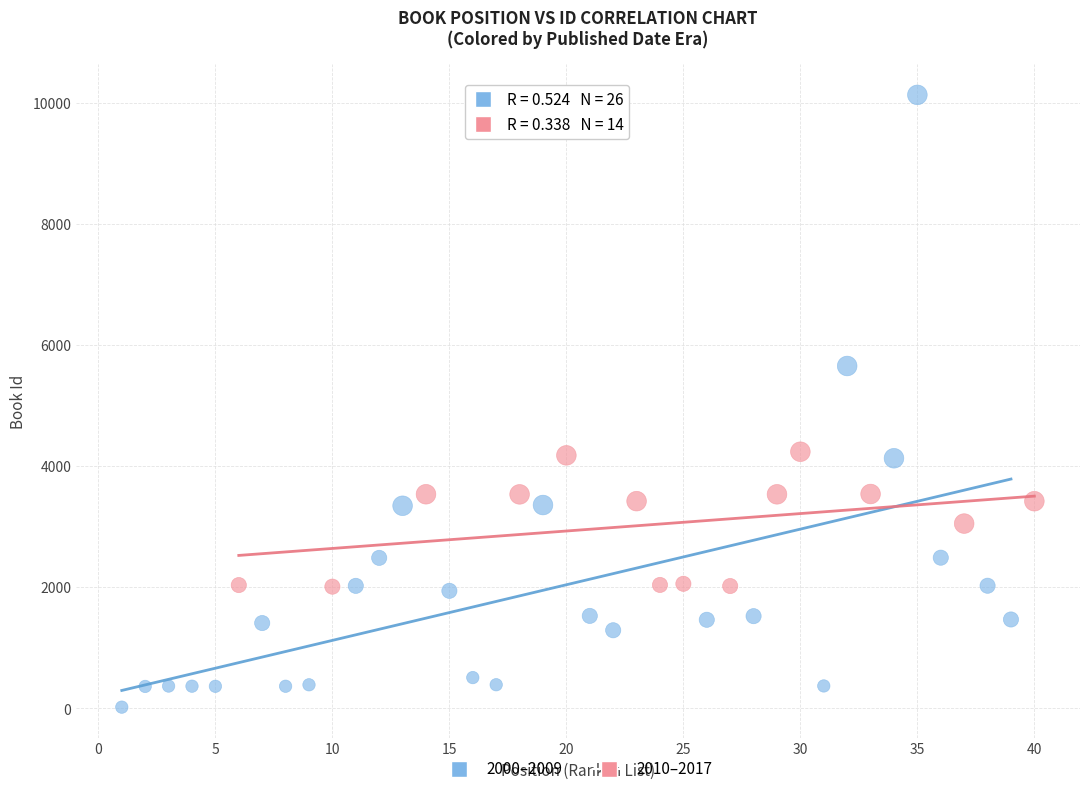

Which series contains the lowest Y value?

2000–2009